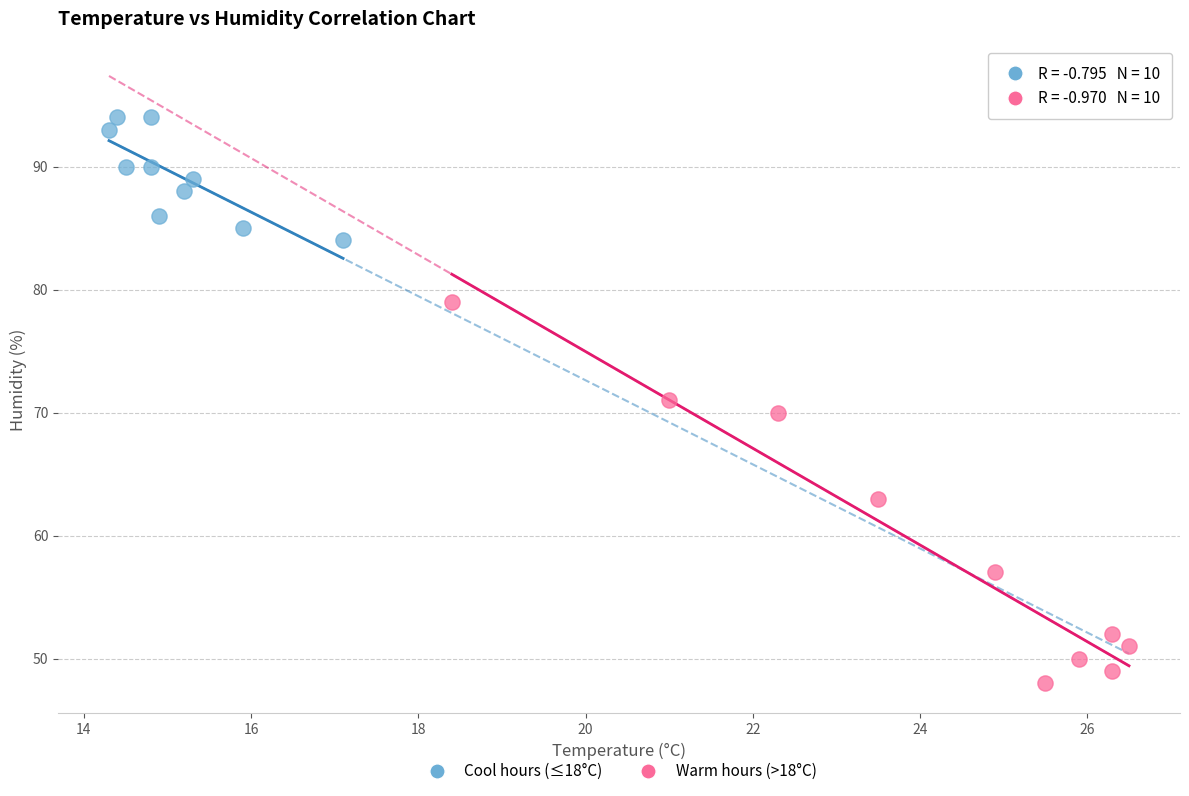

Which series reaches the minimum Y coordinate?

Warm hours (>18°C)